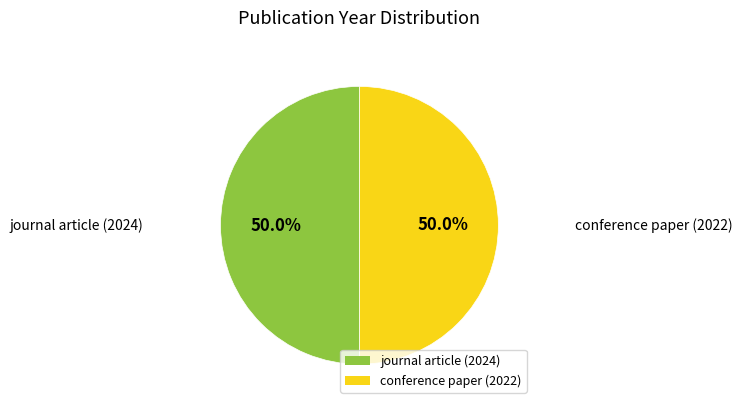

Approximately how many times larger is the value at journal article (2024) compared to conference paper (2022)?

1.0